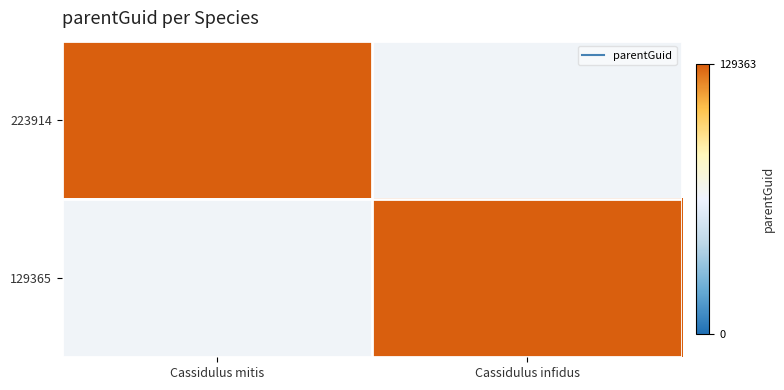

Reading left to right, extract all data points from this chart.

223914: Cassidulus mitis=129363	Cassidulus infidus=0
129365: Cassidulus mitis=0	Cassidulus infidus=129363